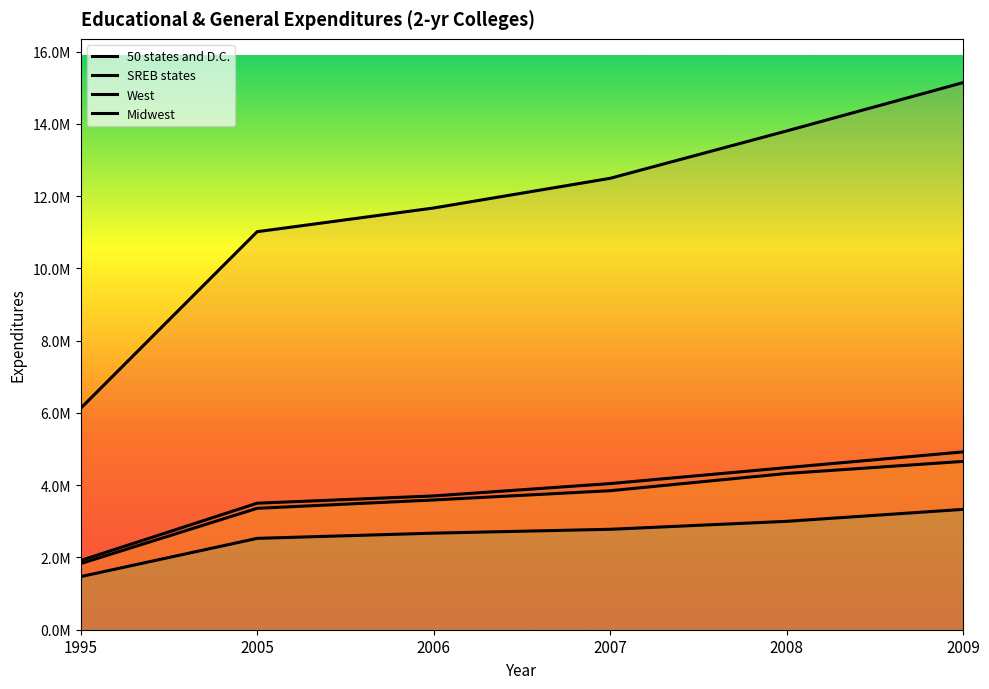

At which label does West first exceed 3847289?

2007